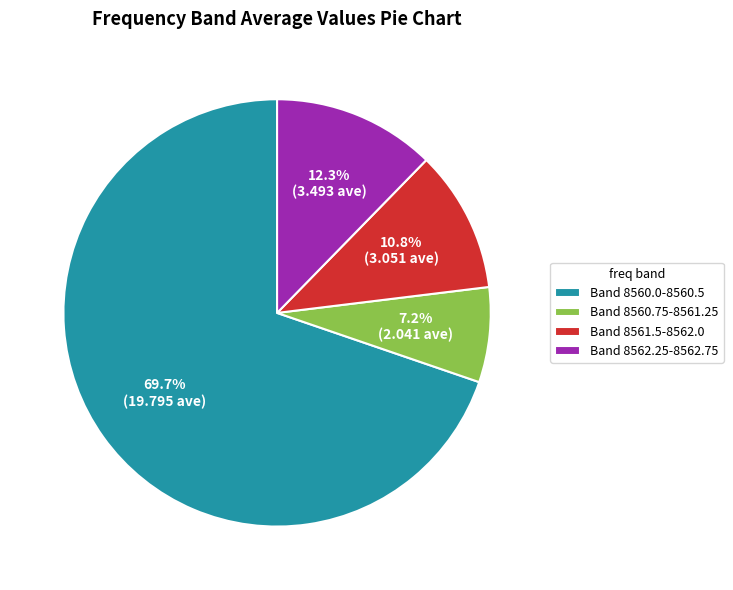

Count the number of slices in the pie.

4